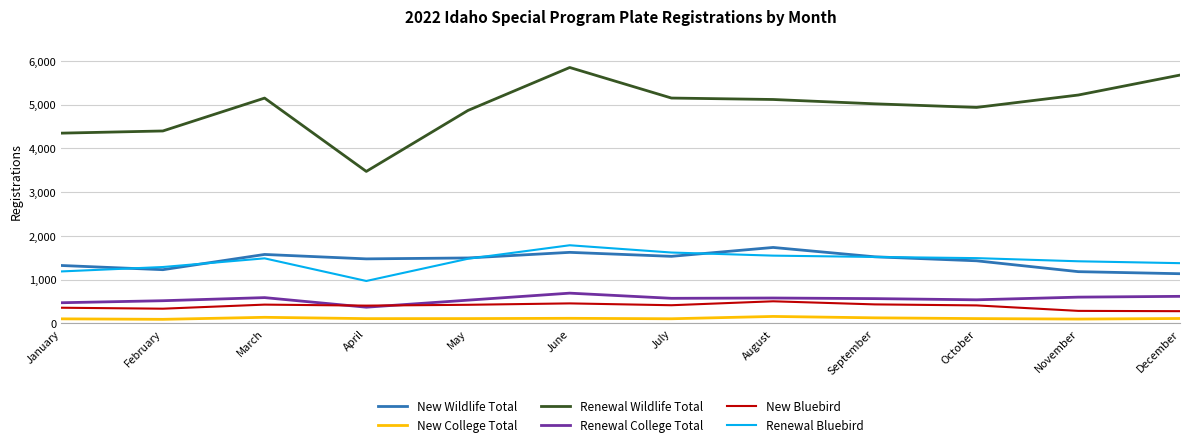

Which series has the largest range (max minus min)?

Renewal Wildlife Total